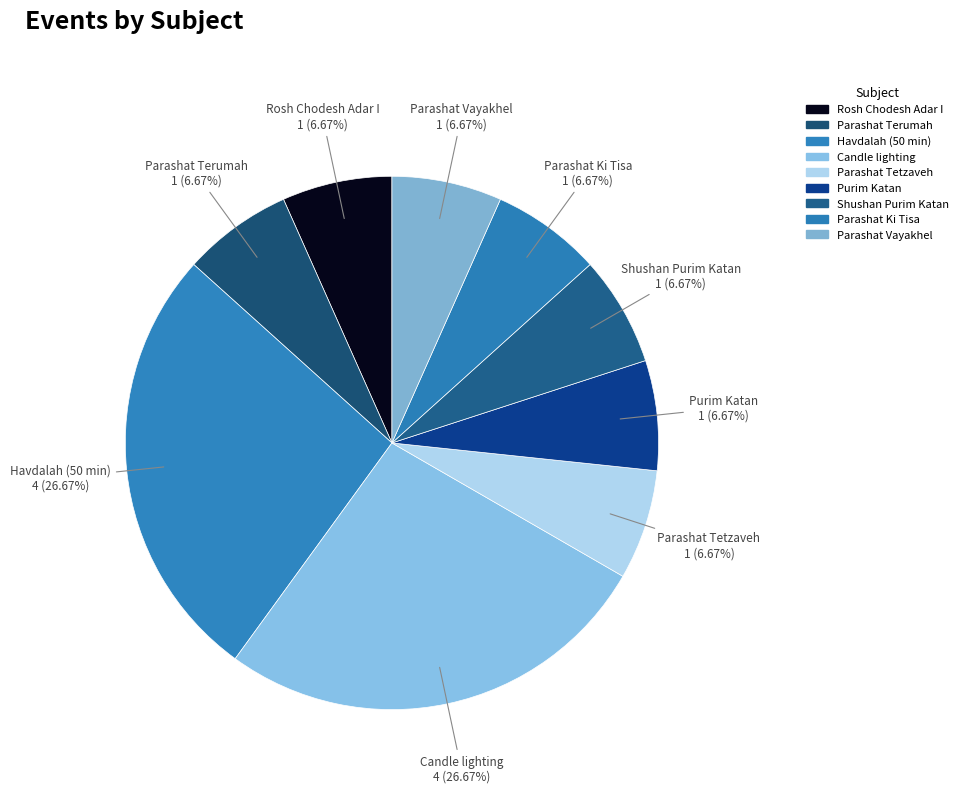

Is Parashat Tetzaveh the majority of the pie?

No